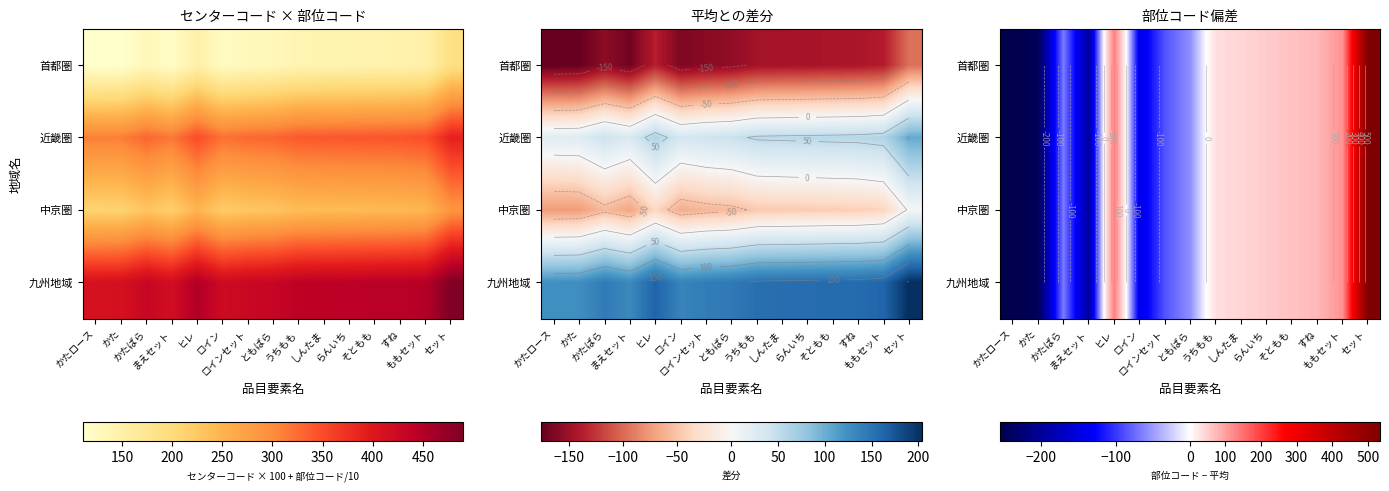

What is the greatest value displayed?

534